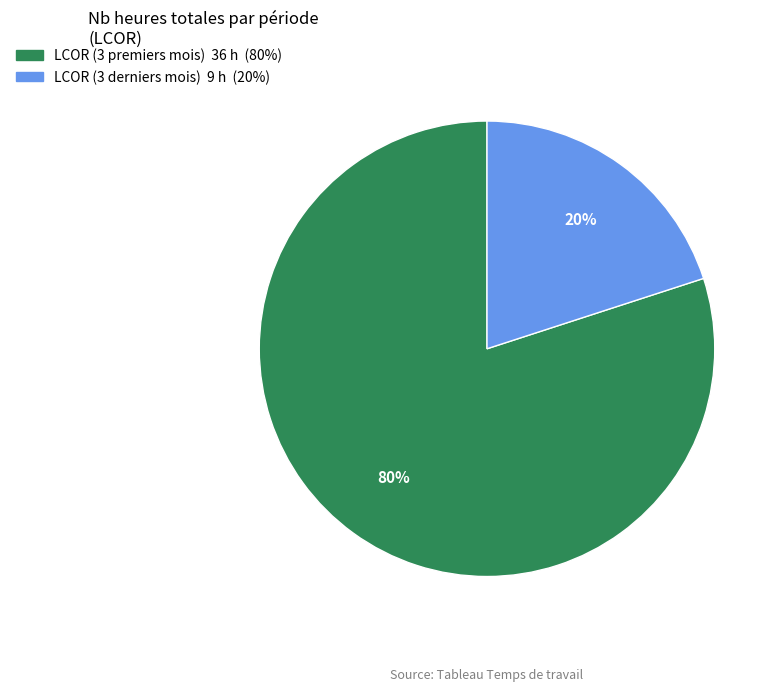

What is the ratio of the value at LCOR (3 premiers mois) to the value at LCOR (3 derniers mois)?

4.0